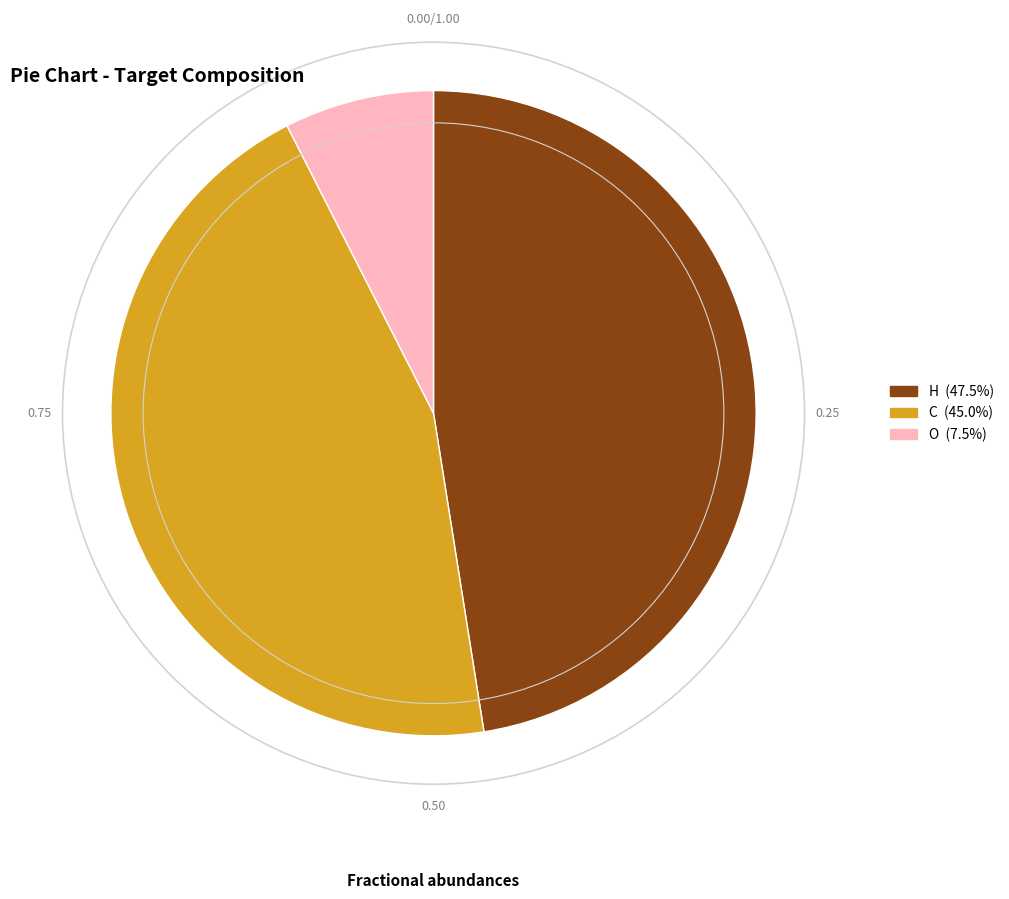

Is it true that C is 39% of the pie?

False